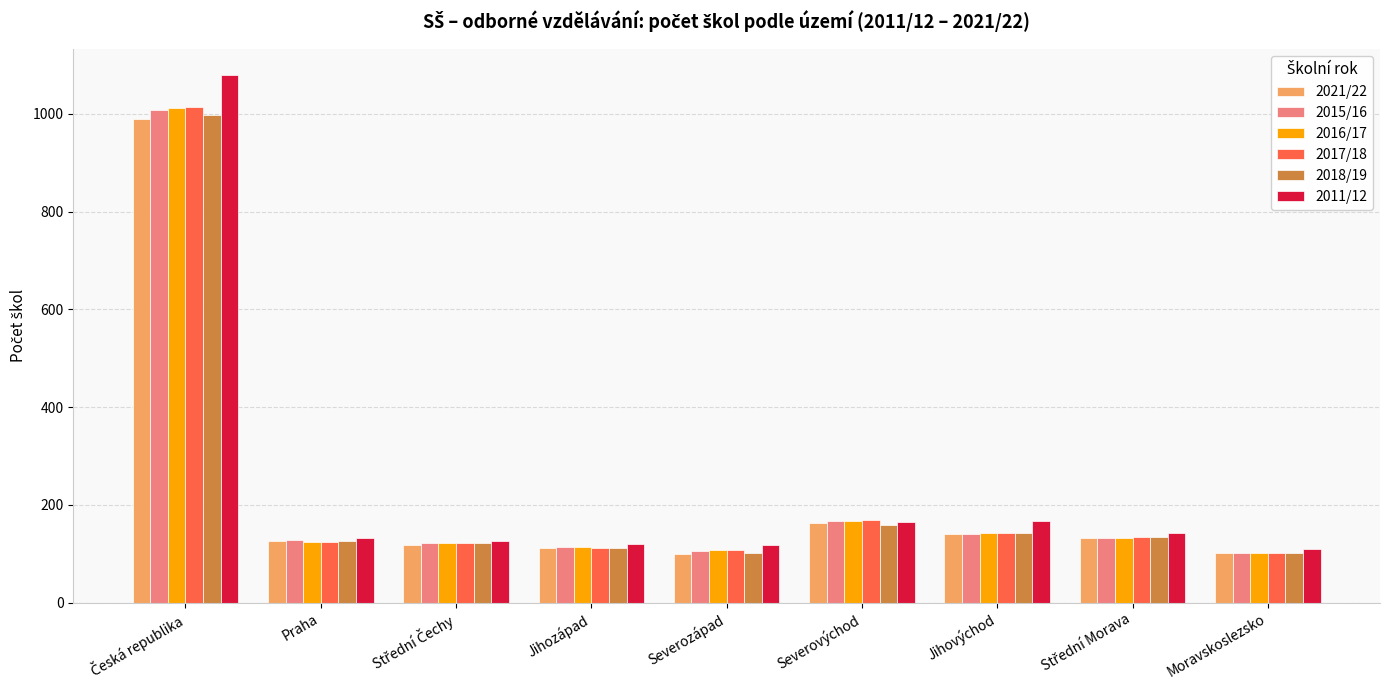

Where is 2018/19 nearest to the value 549?

Severovýchod